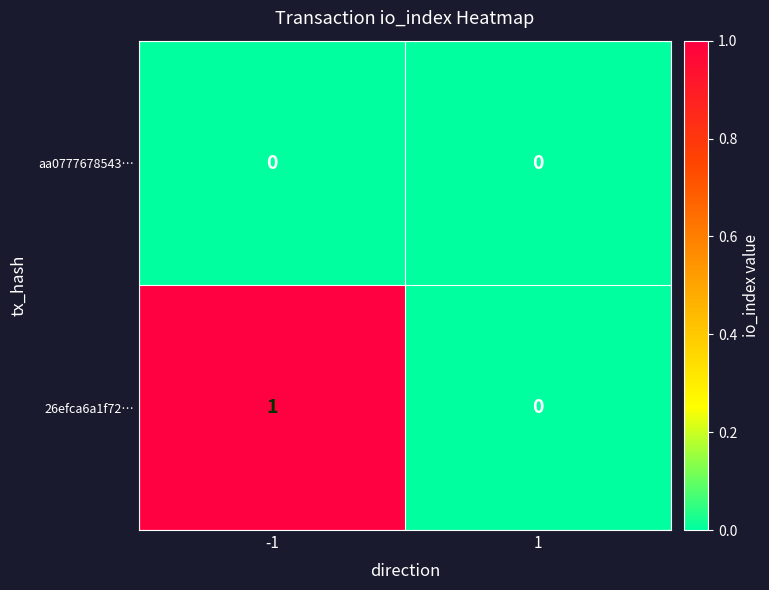

Rank the series by their average value, from lowest to highest.

aa0777678543…, 26efca6a1f72…